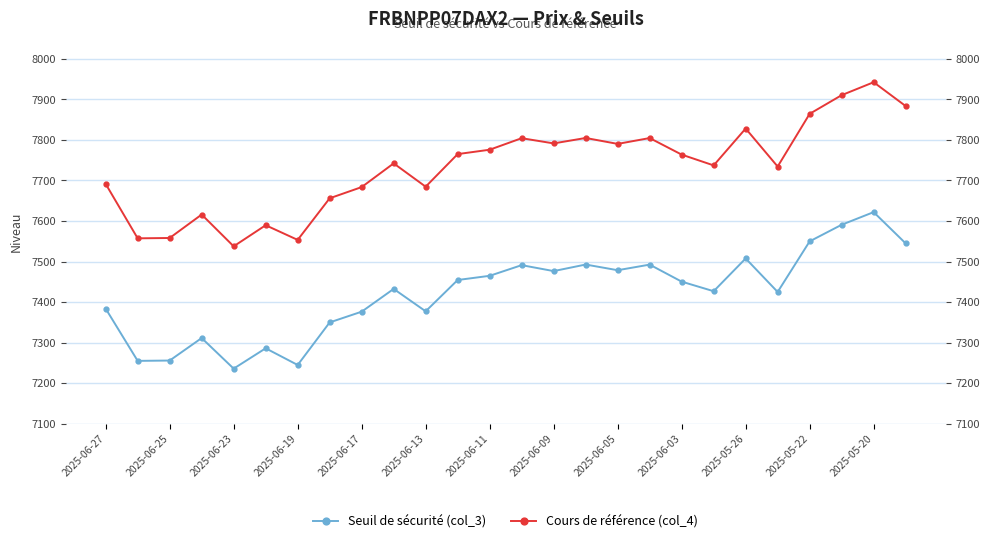

What is the difference between the highest and lowest values at 2025-06-19?

304.6